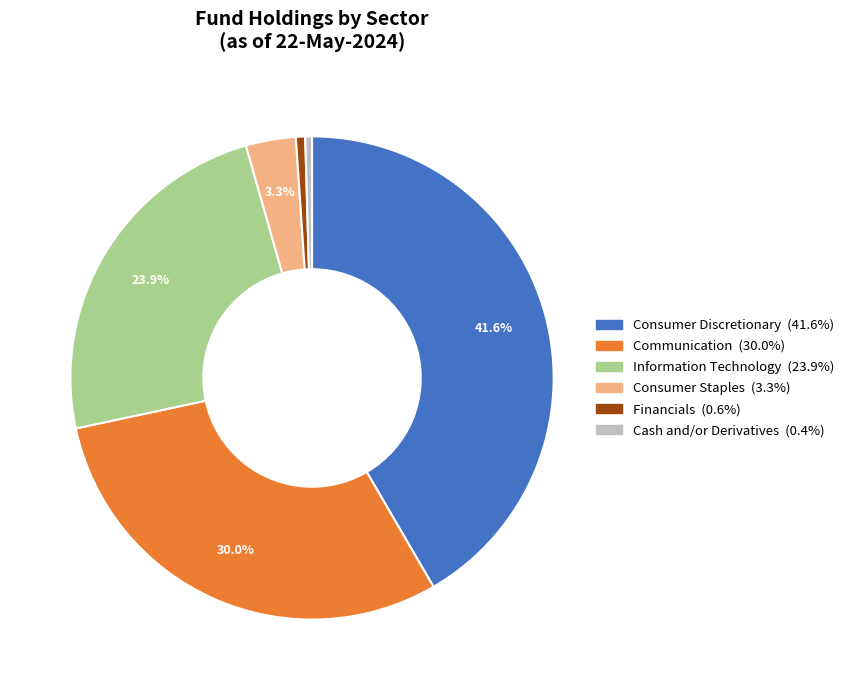

Is there a majority slice in this chart?

No